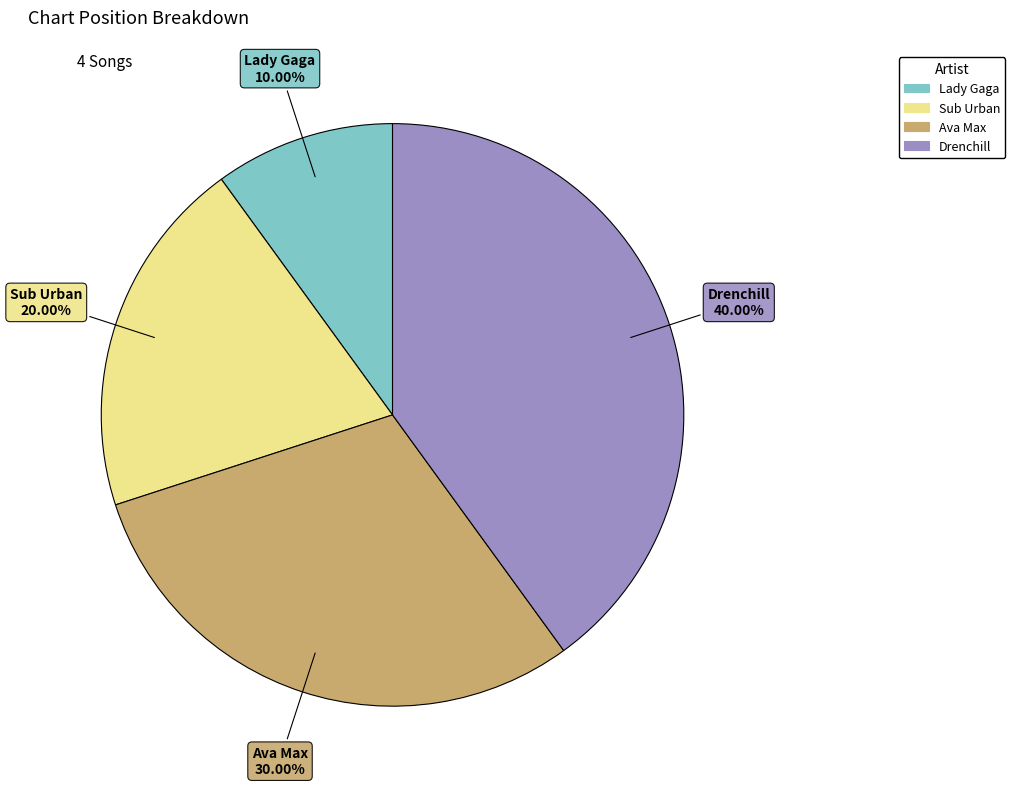

Do Ava Max and Drenchill together represent more than half of the pie?

Yes